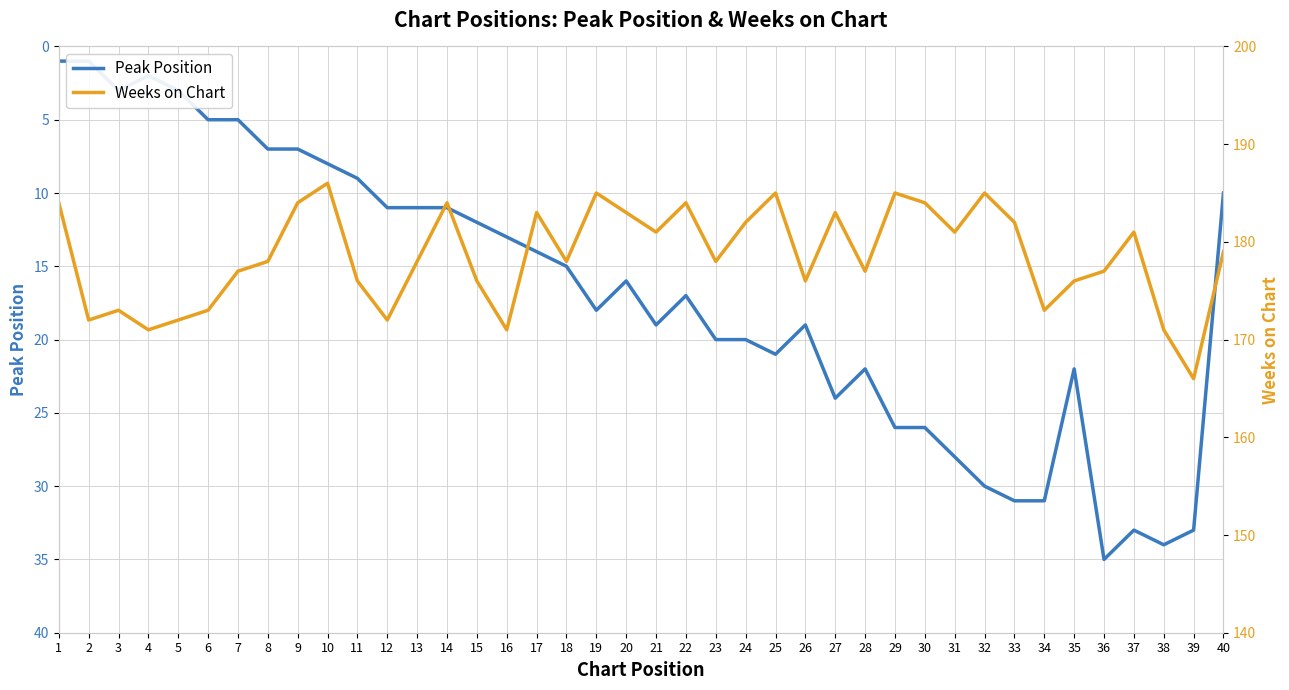

The Weeks on Chart series shows 179 at 40. True or false?

True